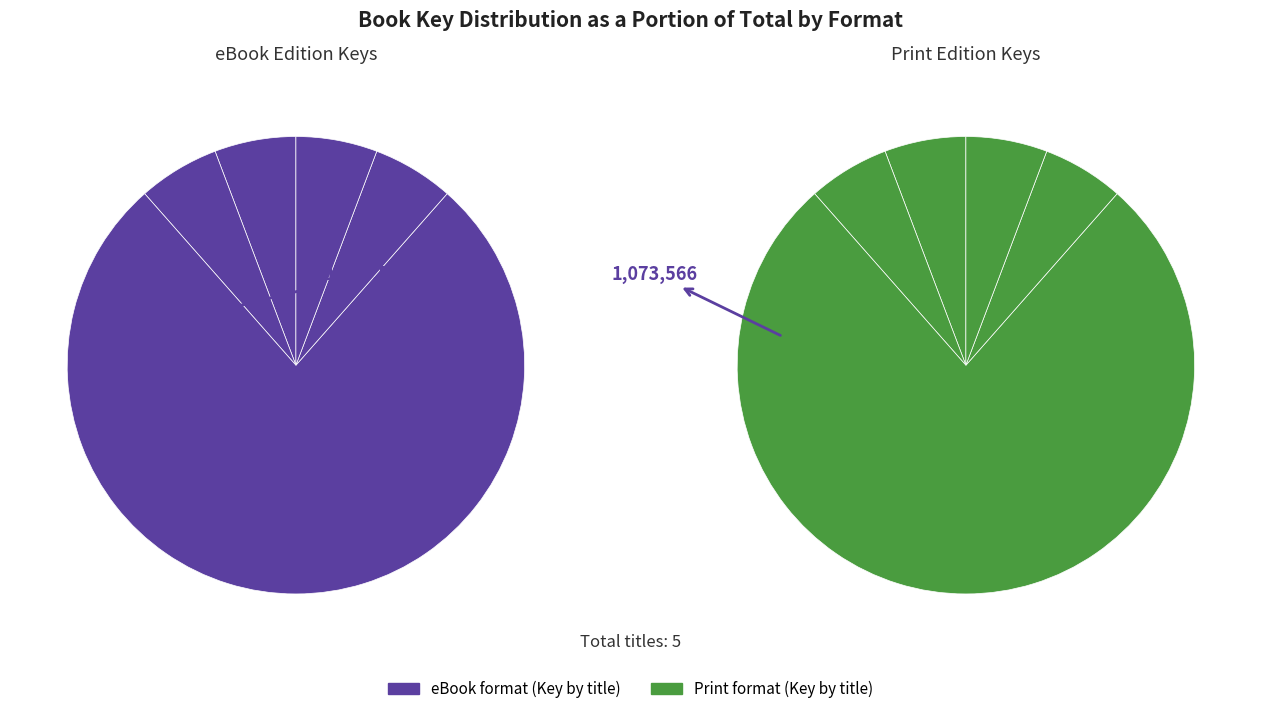

To the nearest percent, what is the difference between the Olivia and Heart Song slice percentages?

71%